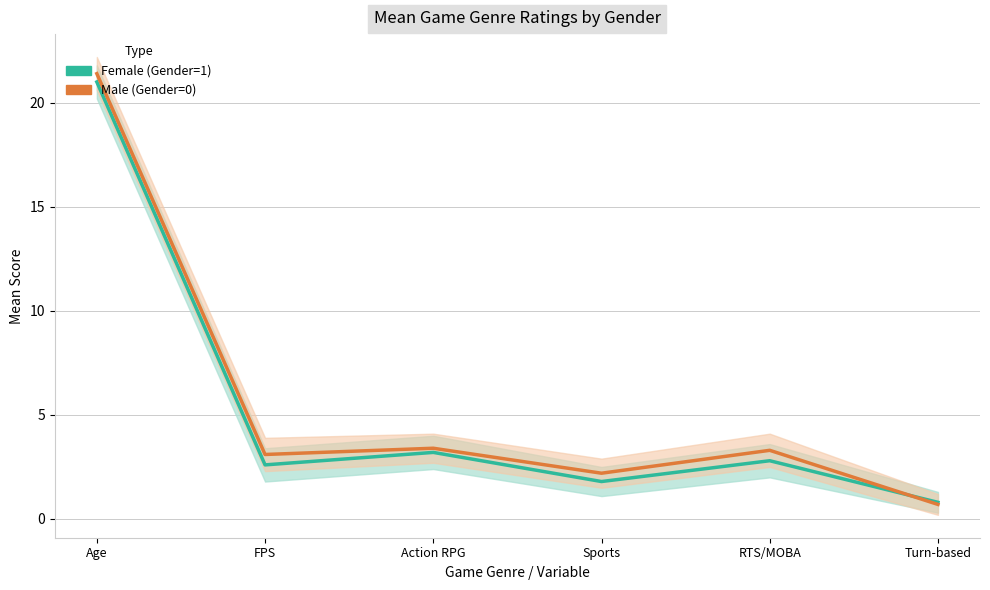

How many lines are shown in the chart?

2